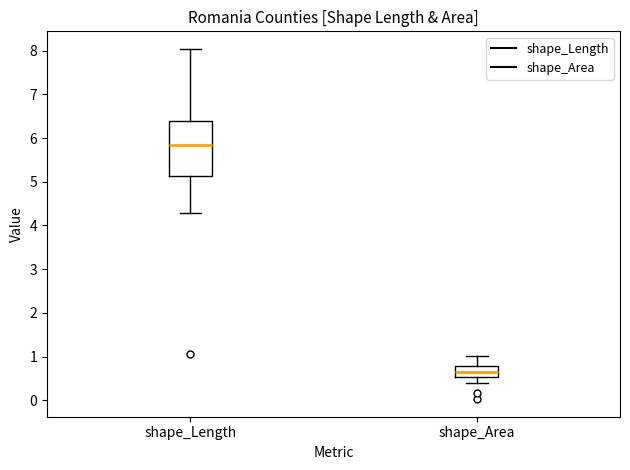

Reading left to right, transcribe this box plot: for each box, give where its median line is, the range the box spans, and where its two whiskers end, as read against the y-axis. The values are not printed on the chart, so give them approximately, as read against the axis.

shape_Length: median 5.8, box 5.1 to 6.4, whiskers 4.3 to 8.0
shape_Area: median 0.7, box 0.5 to 0.8, whiskers 0.4 to 1.0